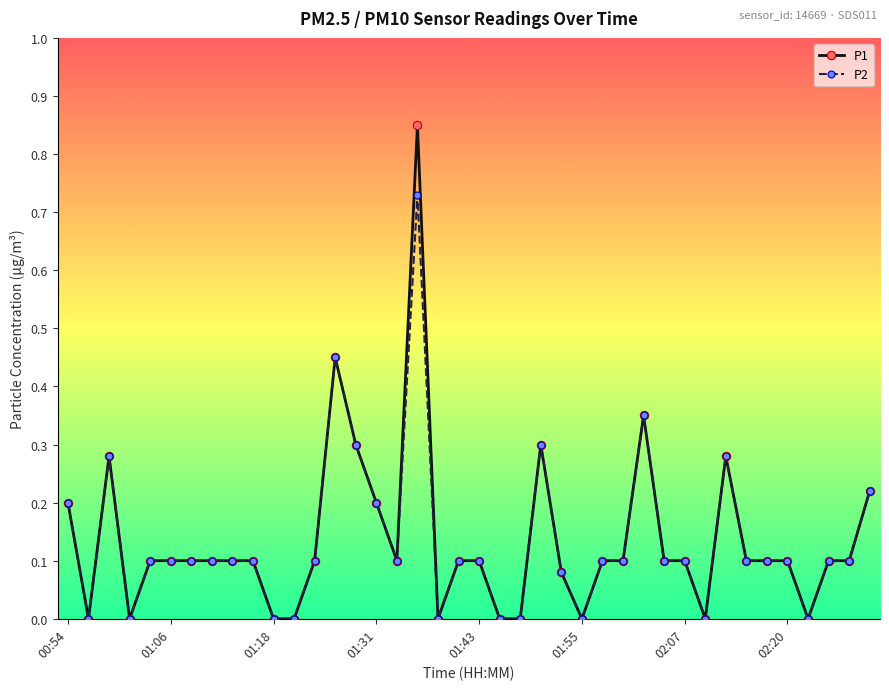

True or false: P1 has more than 1 points higher than both neighbors.

True